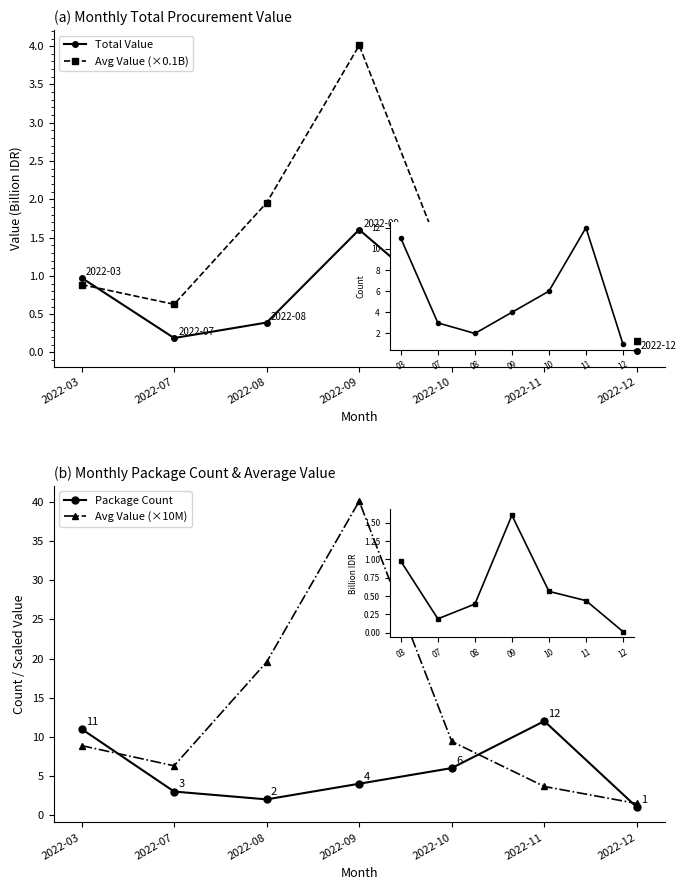

Reading left to right, extract all data points from this chart.

Total Value: 2022-03=1.0	2022-07=0.2	2022-08=0.4	2022-09=1.6	2022-10=0.6	2022-11=0.4	2022-12=0.0
Avg Value (×0.1B): 2022-03=0.9	2022-07=0.6	2022-08=2.0	2022-09=4.0	2022-10=0.9	2022-11=0.4	2022-12=0.1
Package Count: 2022-03=11.0	2022-07=3.0	2022-08=2.0	2022-09=4.0	2022-10=6.0	2022-11=12.0	2022-12=1.0
Avg Value (×10M): 2022-03=8.9	2022-07=6.3	2022-08=19.6	2022-09=40.1	2022-10=9.4	2022-11=3.6	2022-12=1.5